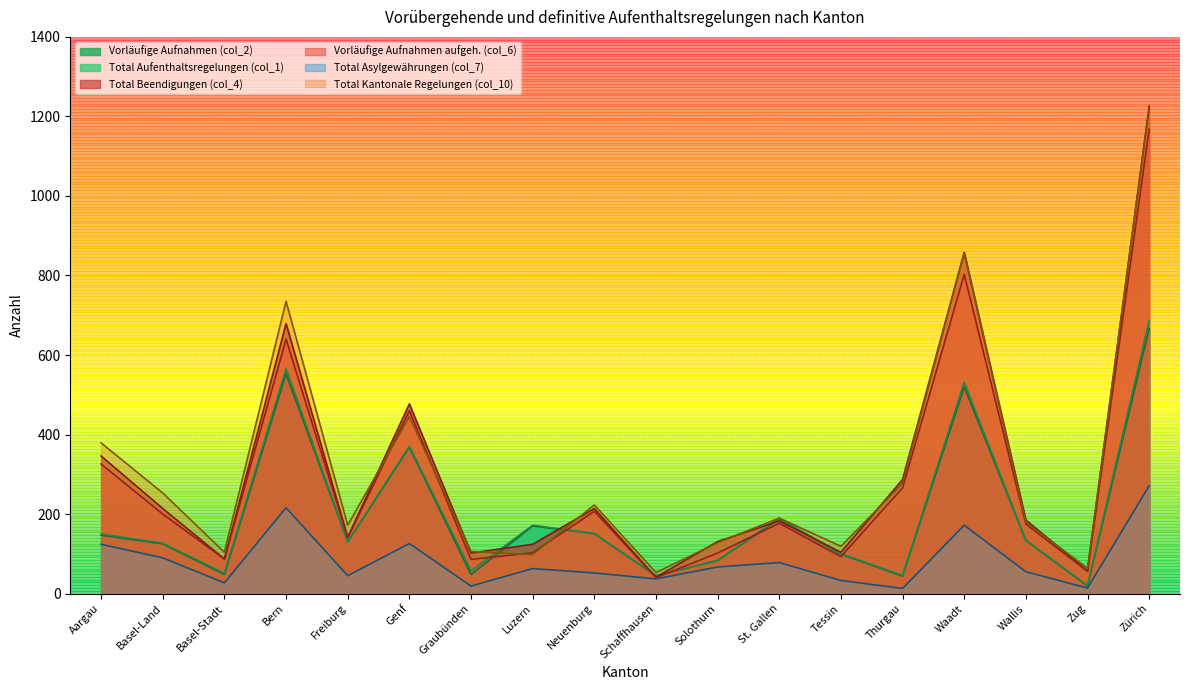

At which category does the chart reach its peak across all series?

Zürich